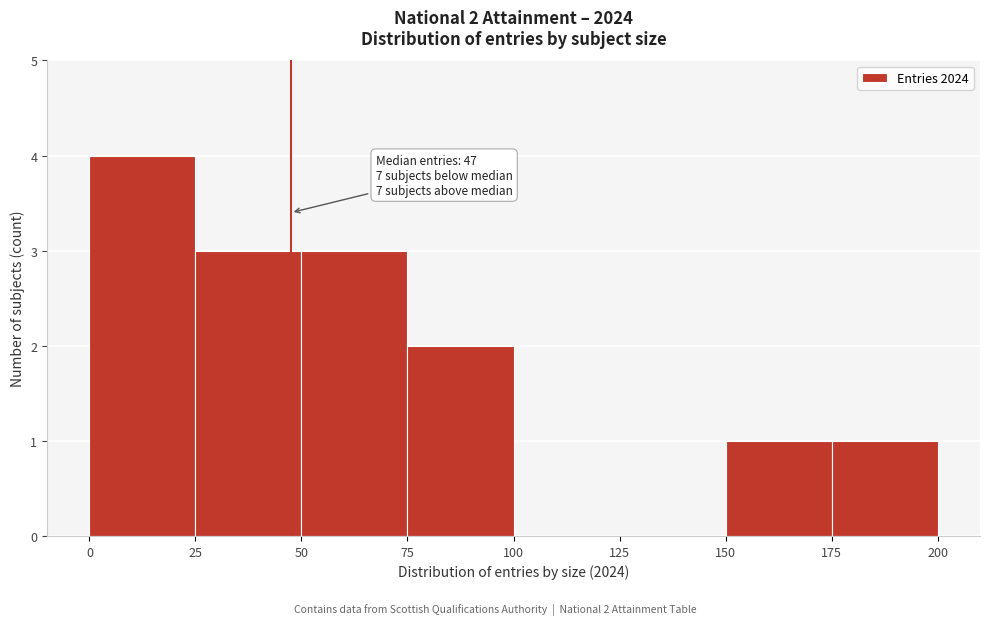

Over which range of the x-axis is the bar tallest?

0 to 25